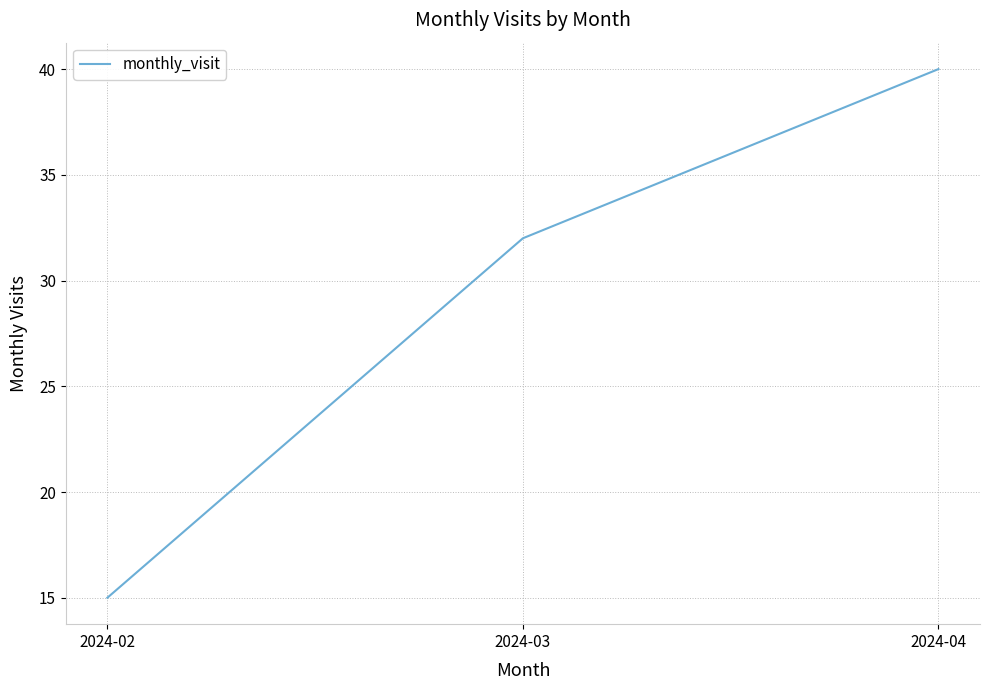

Read the value at 2024-02, to the nearest 10.

20